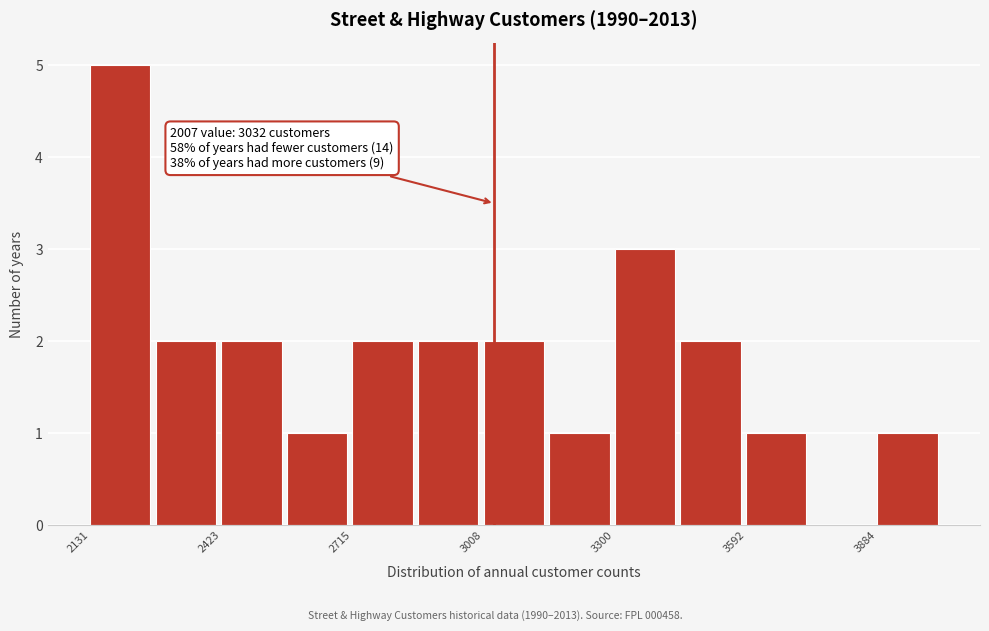

Read against the x-axis, roughly where is the centre of the tallest bar?

2200